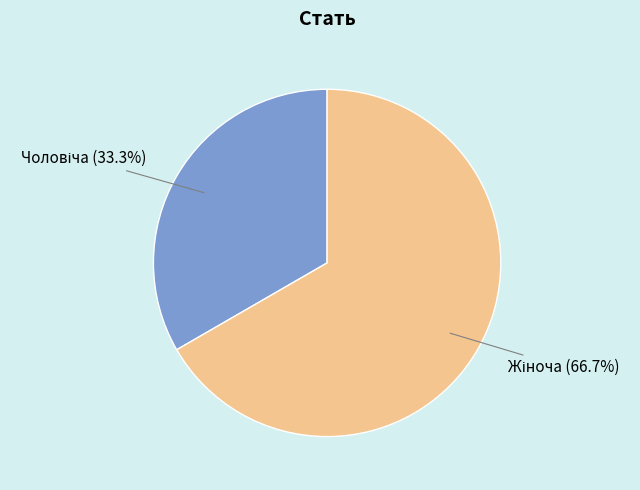

Is there any slice that represents more than half of the pie?

Yes